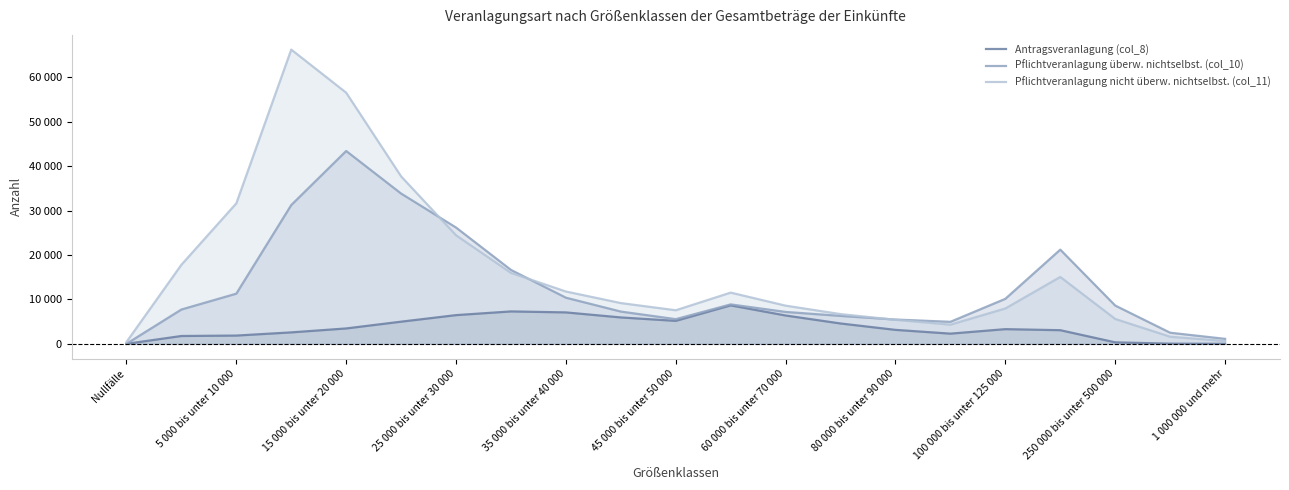

The value of Pflichtveranlagung überw. nichtselbst. (col_10) at 100 000 bis unter 125 000 is 5319. True or false?

False